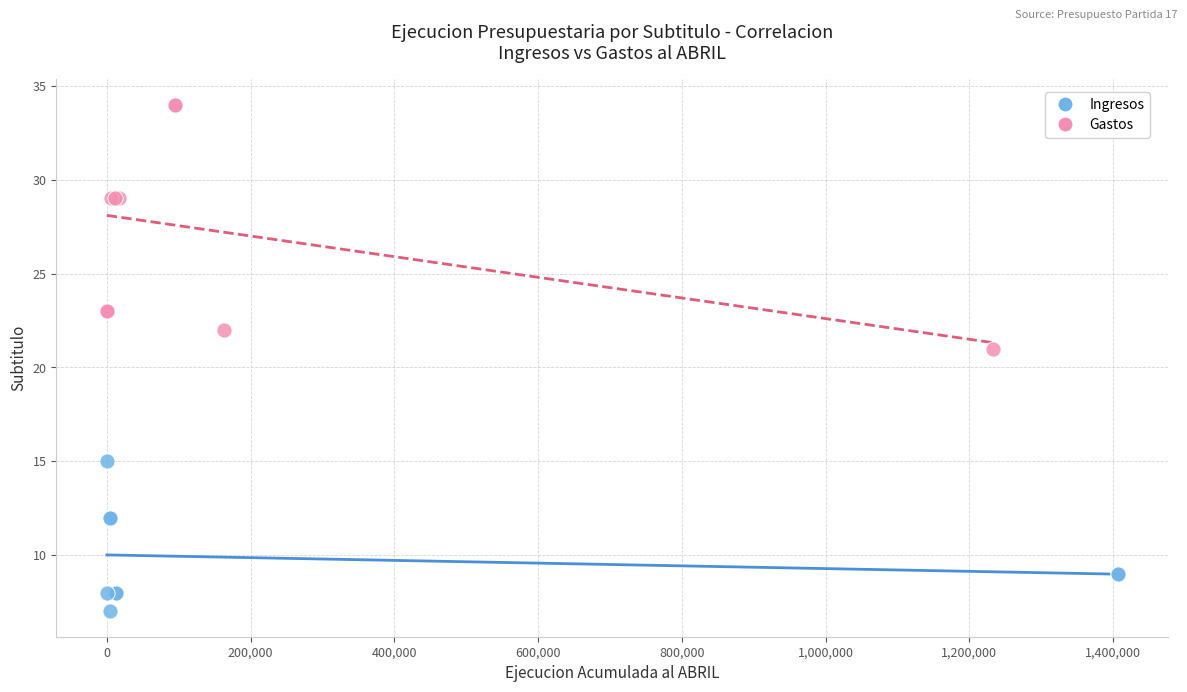

Which series contains the highest Y value?

Gastos